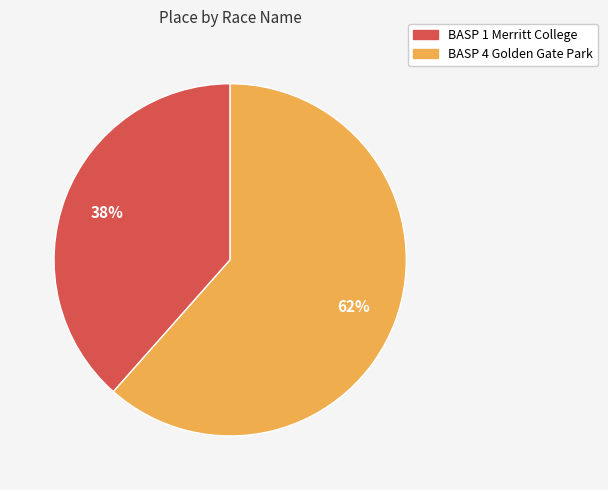

To the nearest percent, what is the average slice percentage?

50%